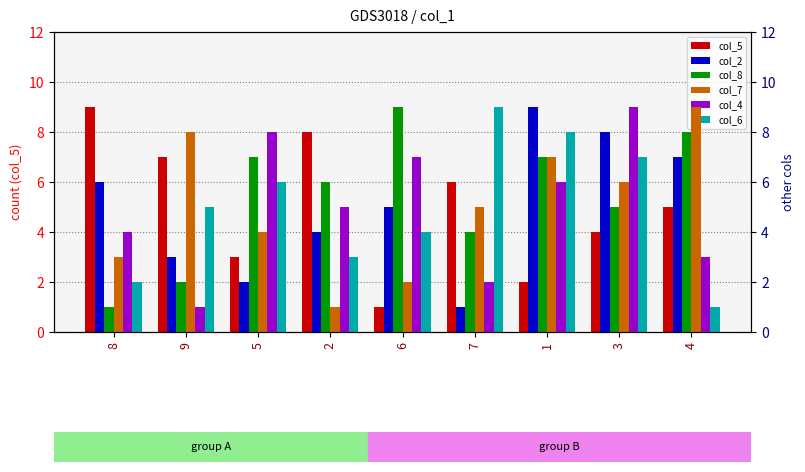

Where does the col_4 series first go above 5?

5